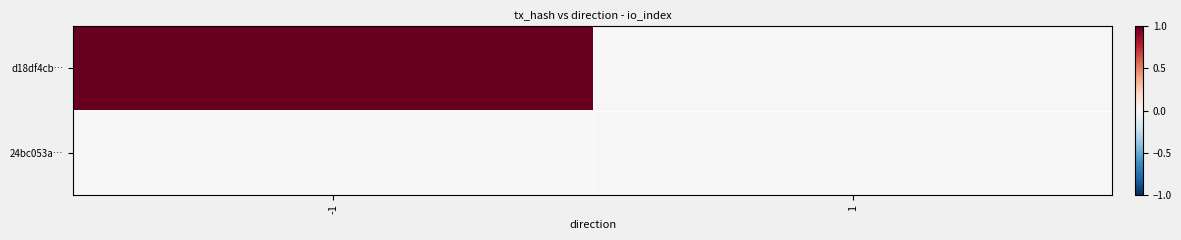

Between -1 and 1, which is larger?

-1